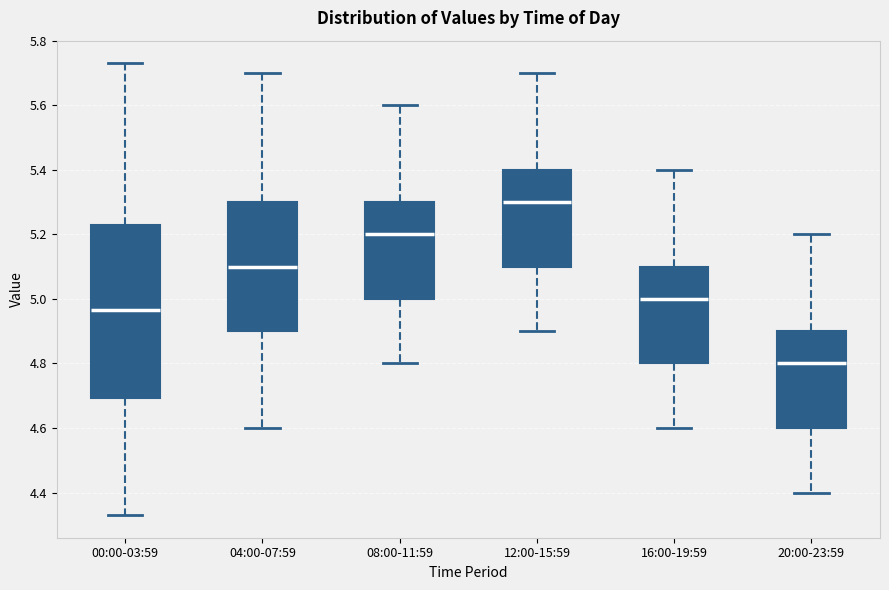

Which box has the lowest median line?

20:00-23:59